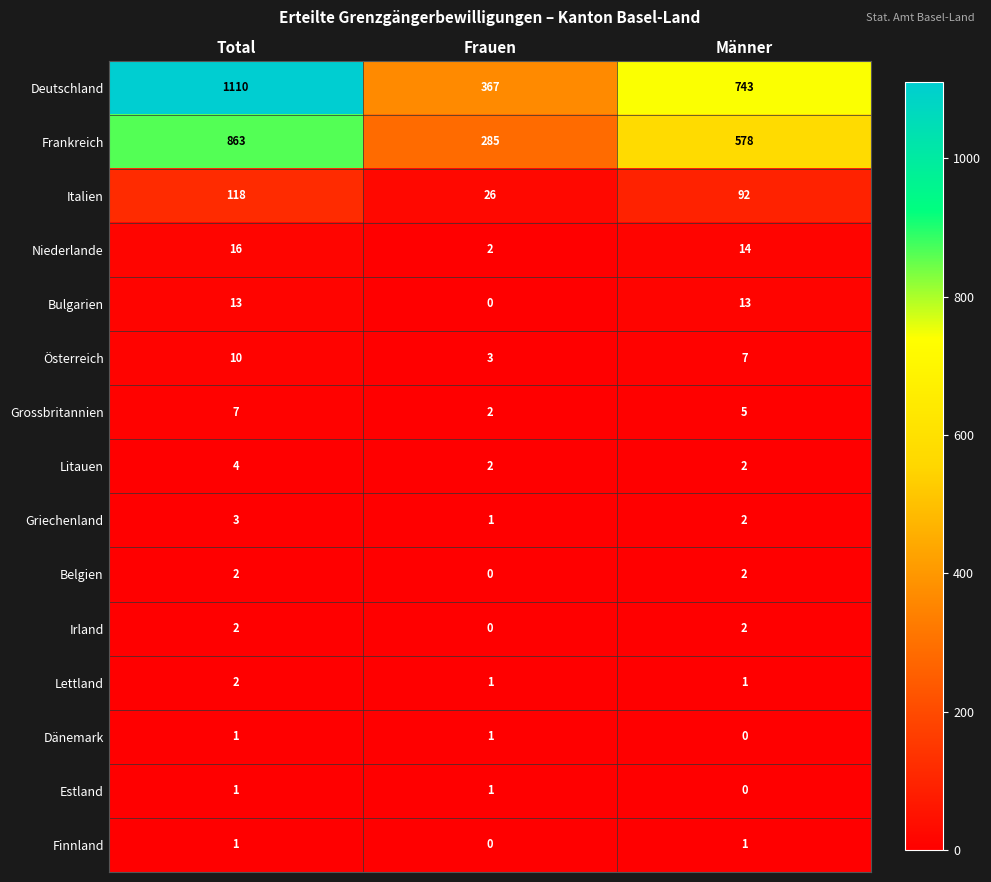

What is the difference between the highest and lowest values at Total?

1109